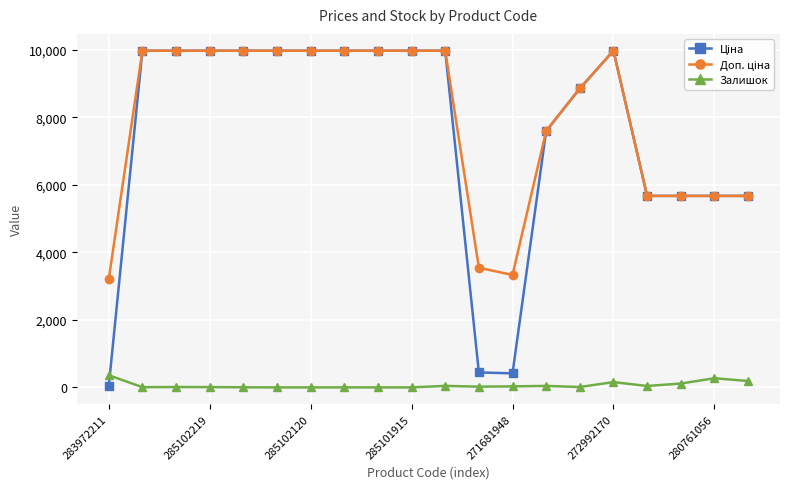

What is the highest value of the Залишок series?

360.0